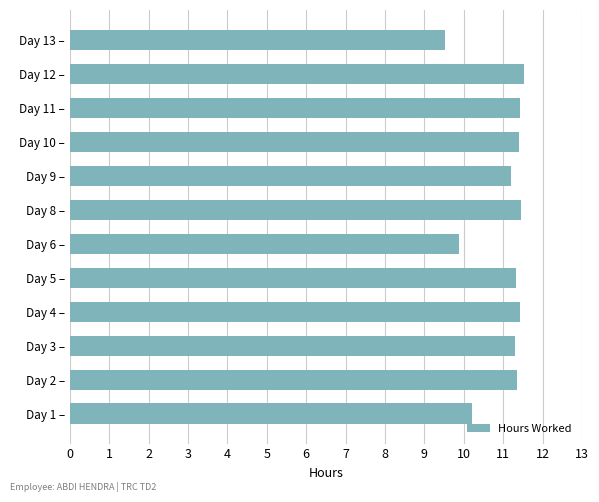

What is the sum of the values at Day 13 – and Day 12 –?

21.1